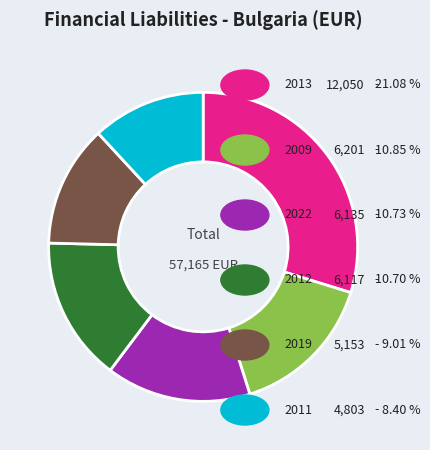

Is there a majority slice in this chart?

No